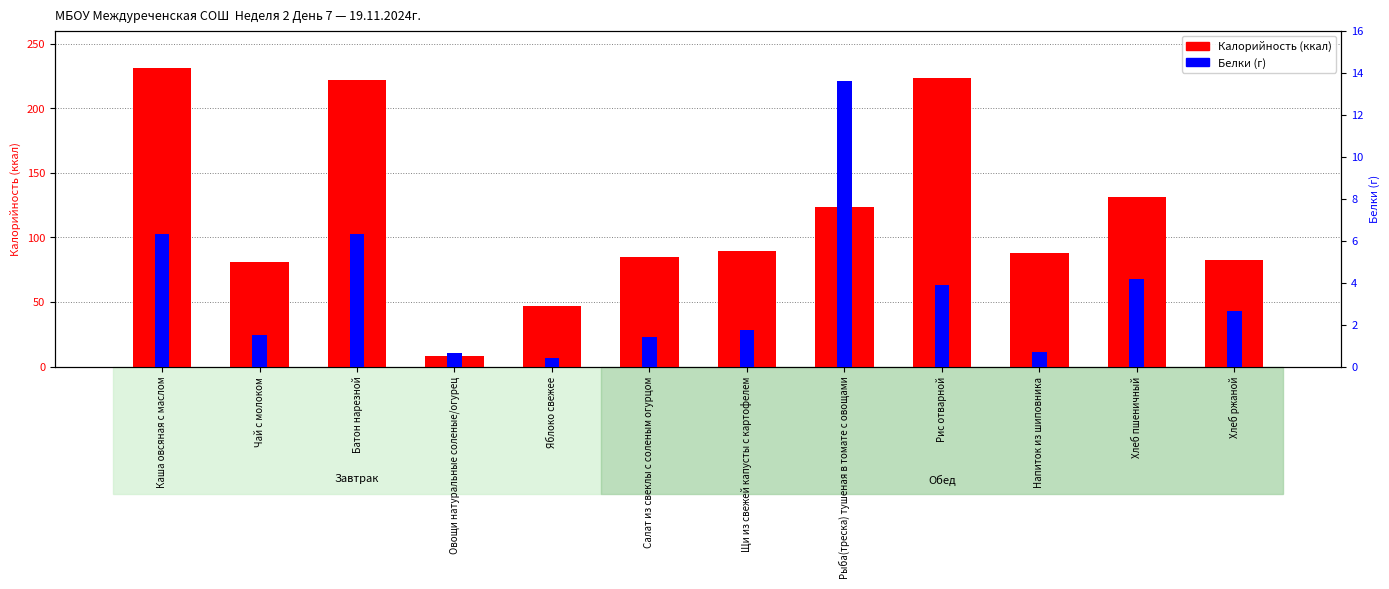

Between Щи из свежей капусты с картофелем and Рис отварной, which series saw the biggest shift?

Калорийность